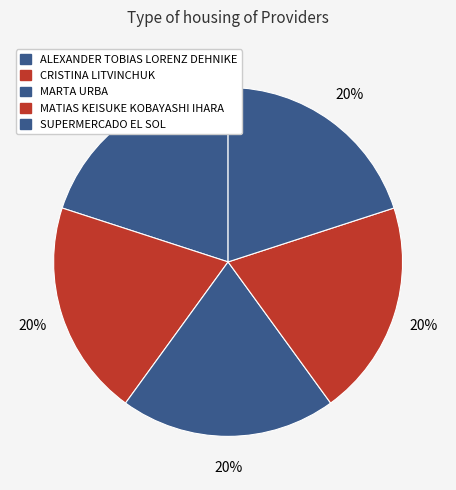

Rank the categories by value from lowest to highest.

ALEXANDER TOBIAS LORENZ DEHNIKE, SUPERMERCADO EL SOL, CRISTINA LITVINCHUK, MATIAS KEISUKE KOBAYASHI IHARA, MARTA URBA